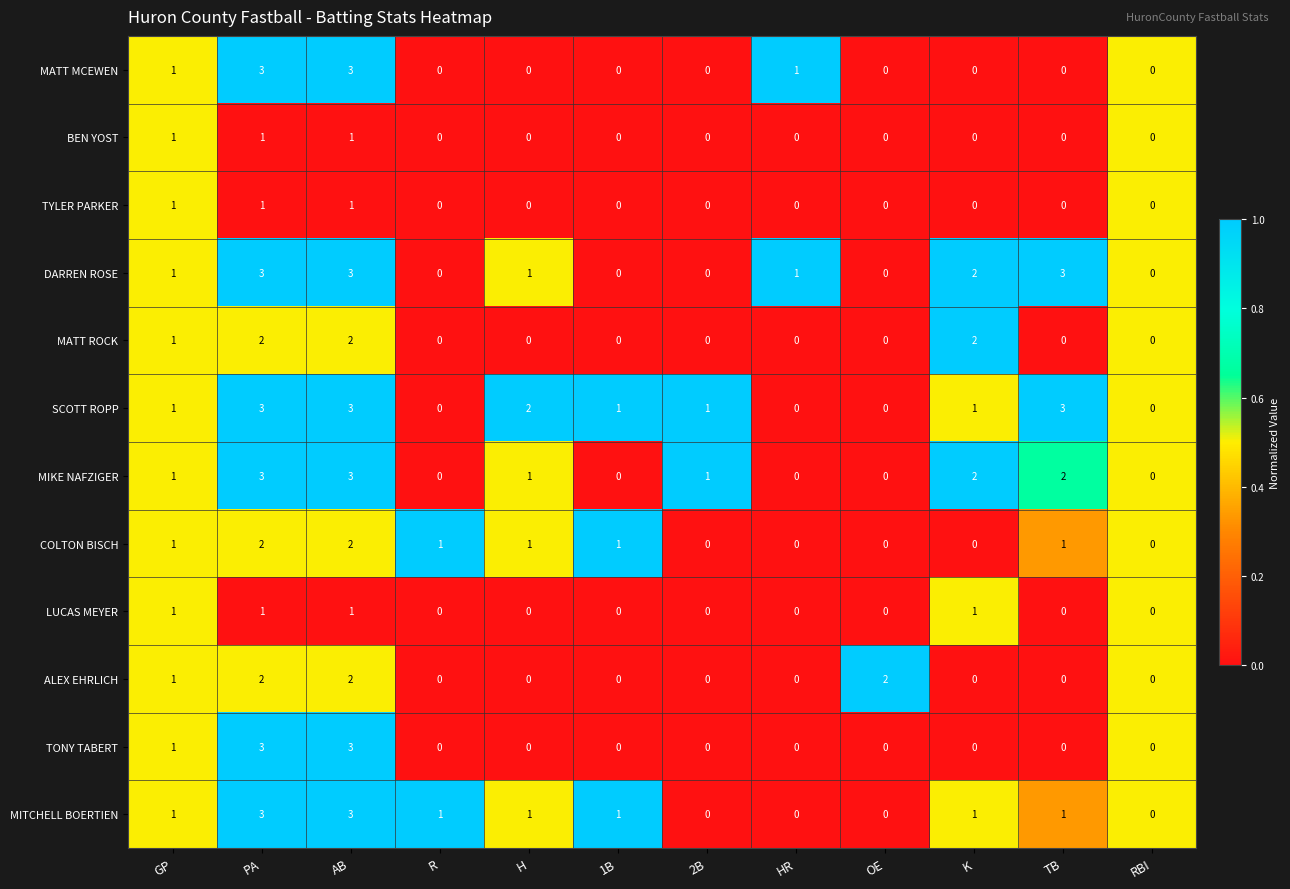

What is the maximum value for DARREN ROSE?

3